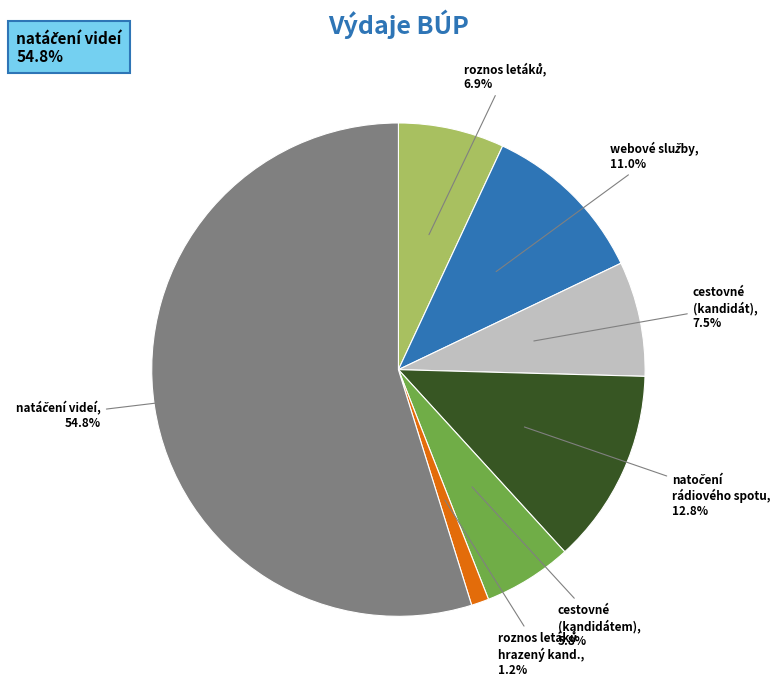

Is there any slice that represents more than half of the pie?

Yes